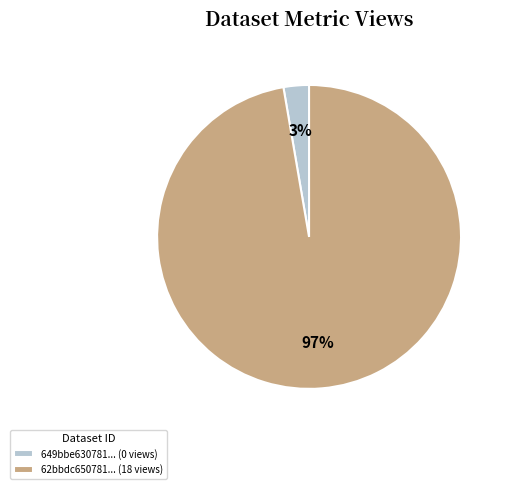

Rank the categories by value from lowest to highest.

649bbe630781... (0 views), 62bbdc650781... (18 views)